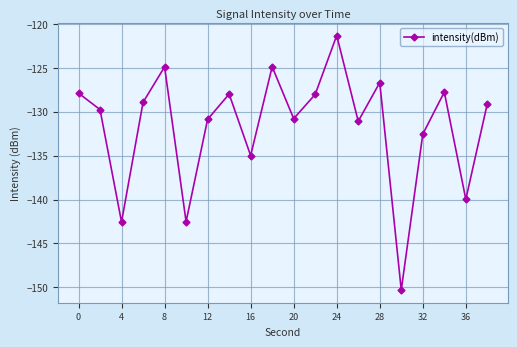

How many lines are shown in the chart?

1